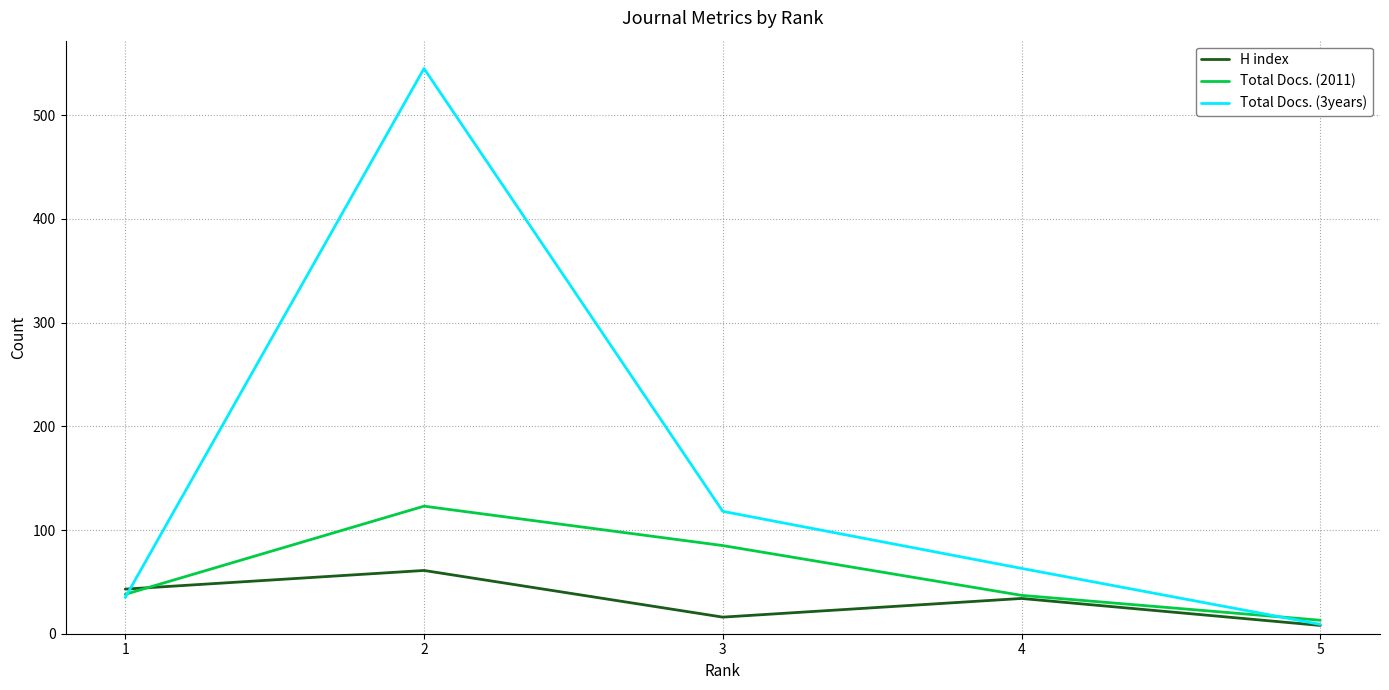

Rank the series by their average value, from lowest to highest.

H index, Total Docs. (2011), Total Docs. (3years)